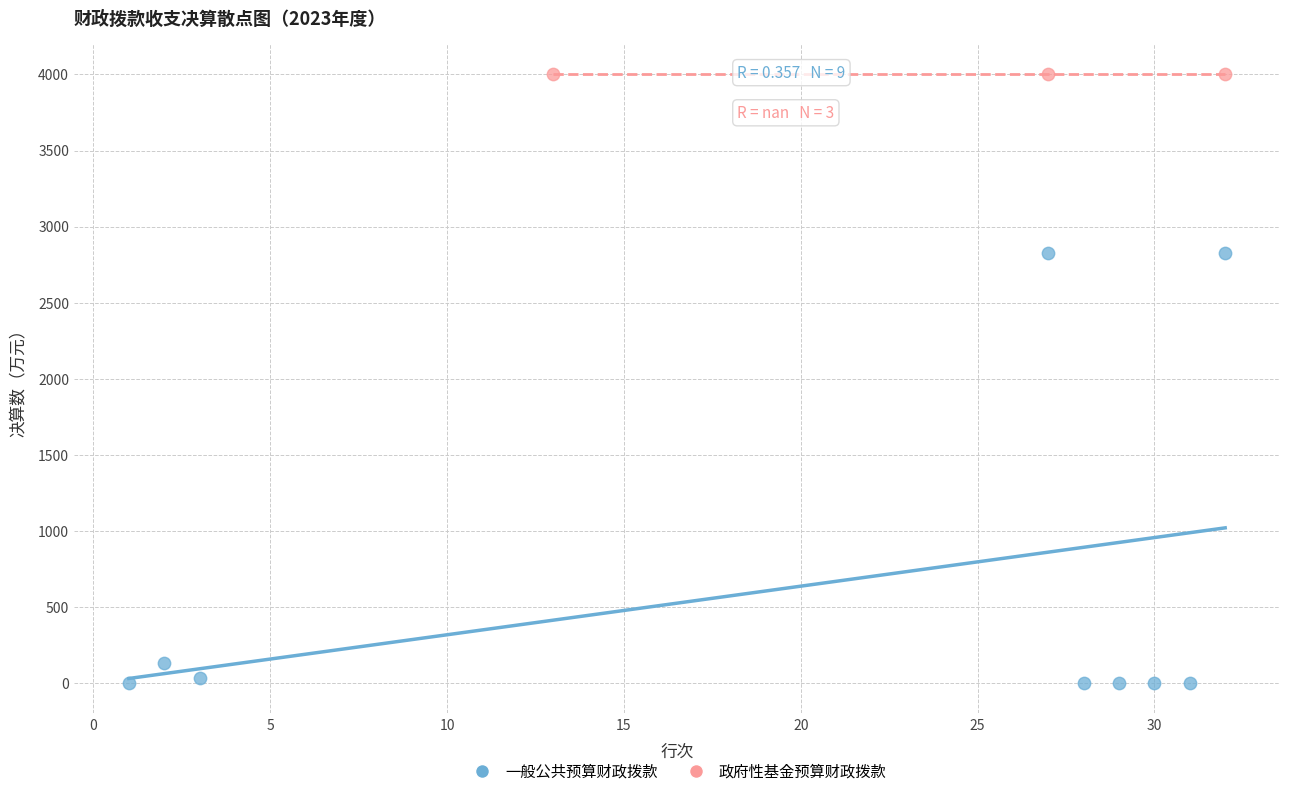

Which series contains the highest Y value?

政府性基金预算财政拨款